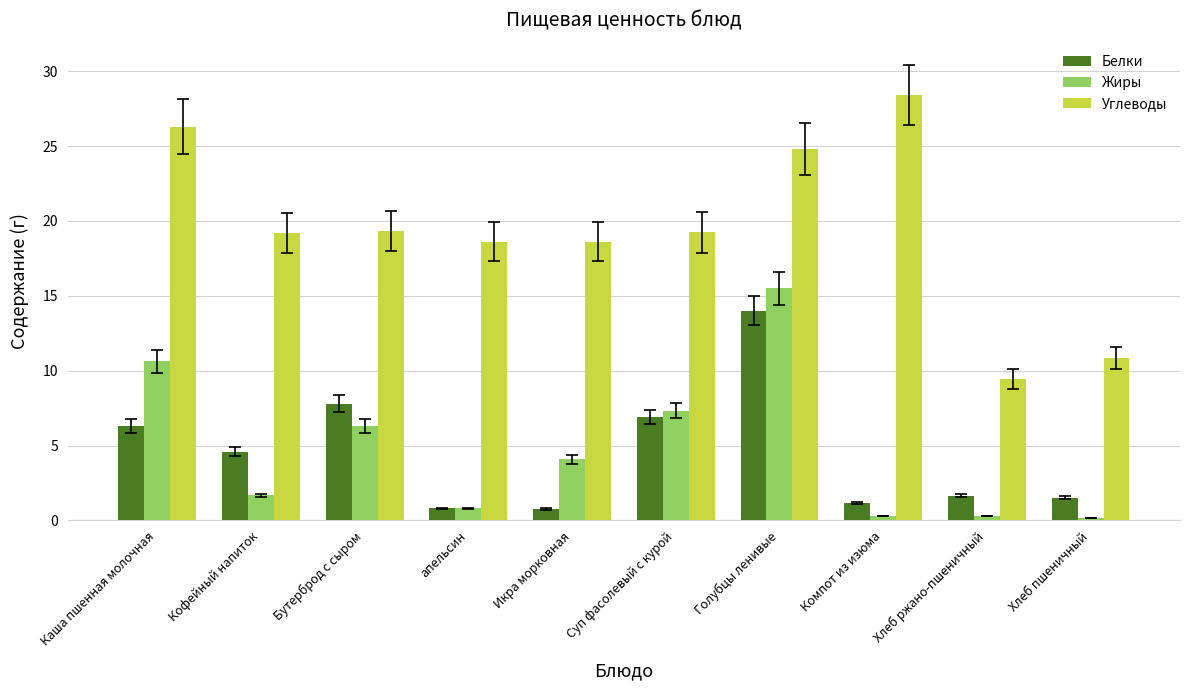

At which category is the sum across all series the highest?

Голубцы ленивые